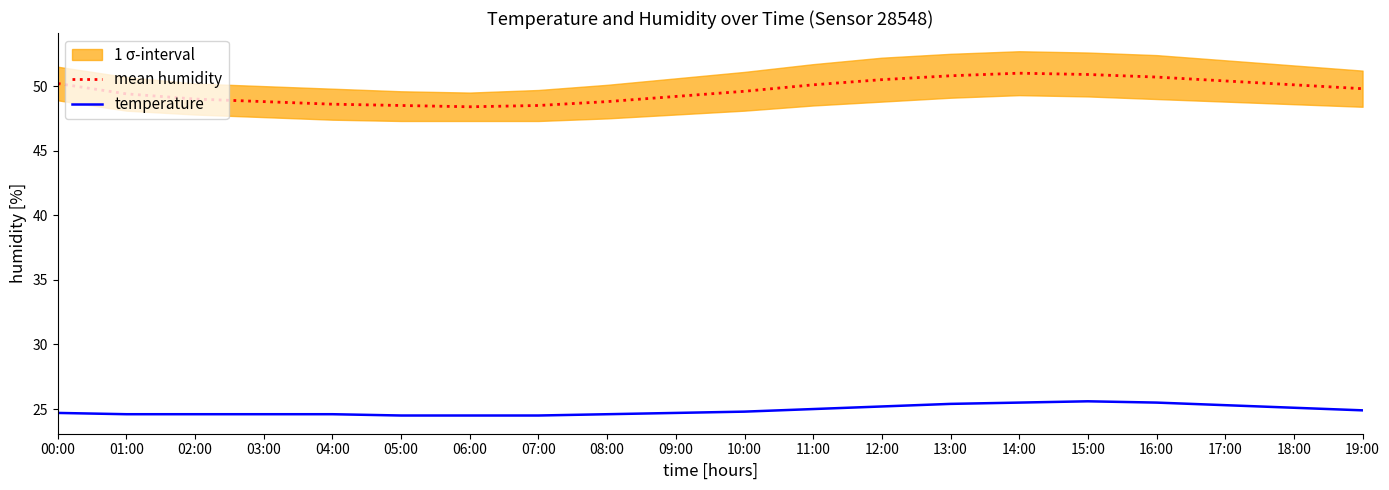

Does the chart display data point markers on the line(s)?

No